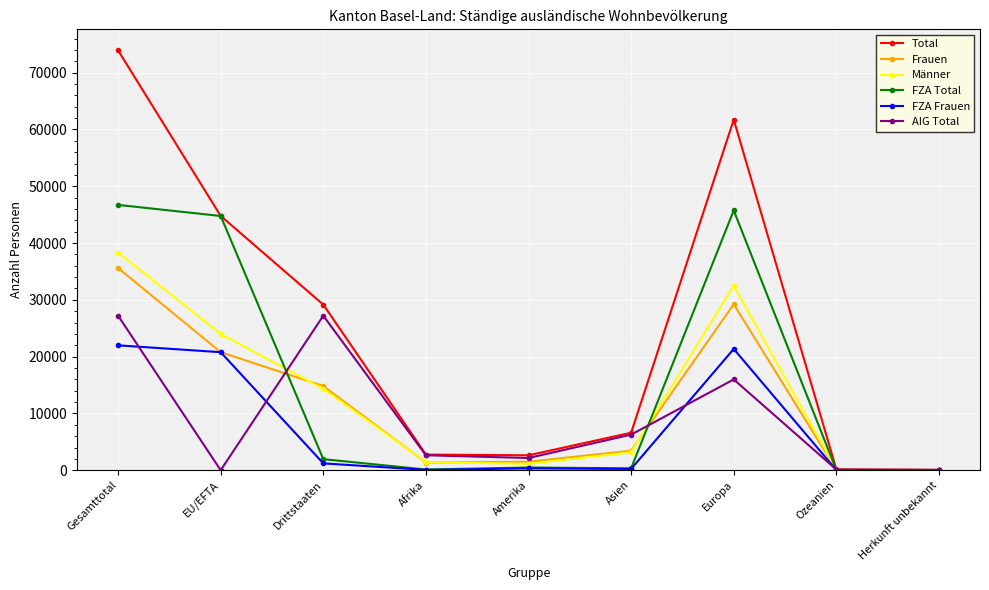

What is the spread (max minus min) of values at Europa?

45746